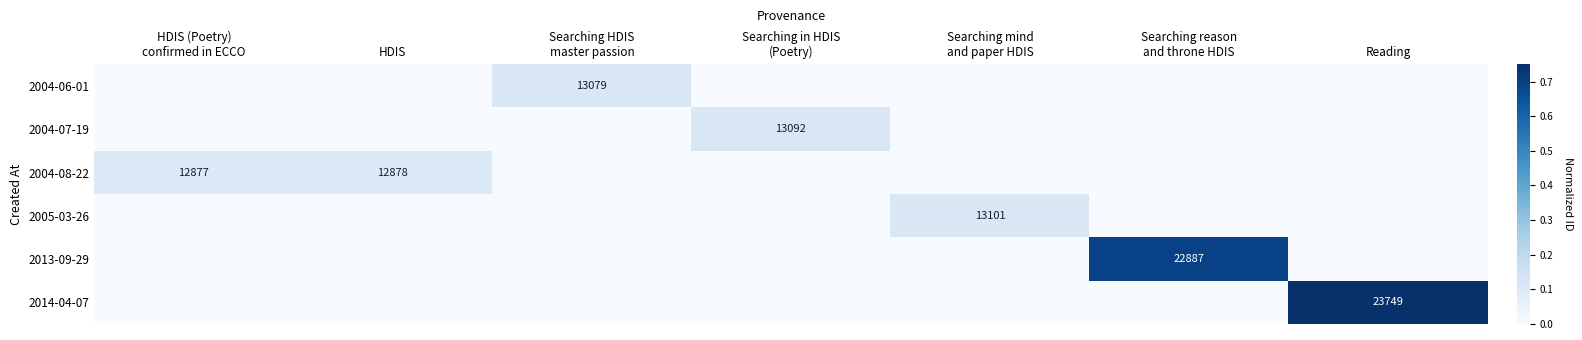

What is the spread (max minus min) of values at HDIS?

0.1